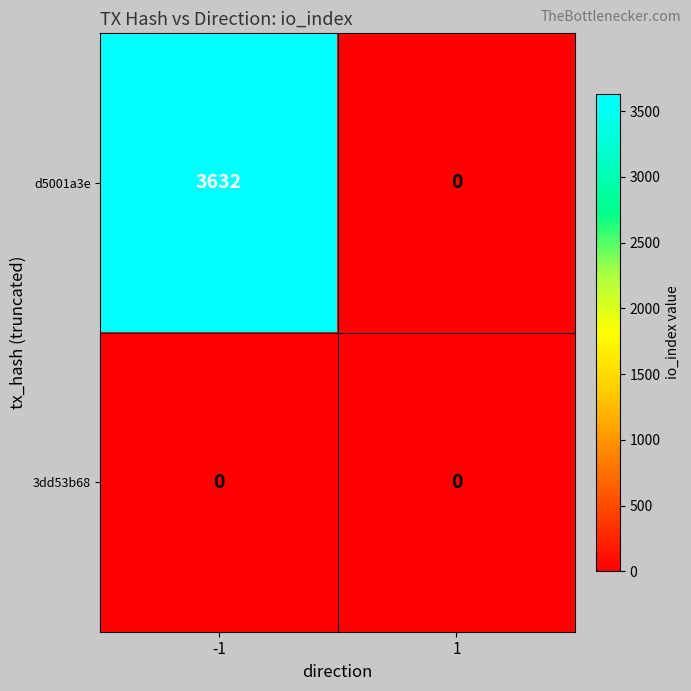

Which label corresponds to the largest value in the chart?

-1